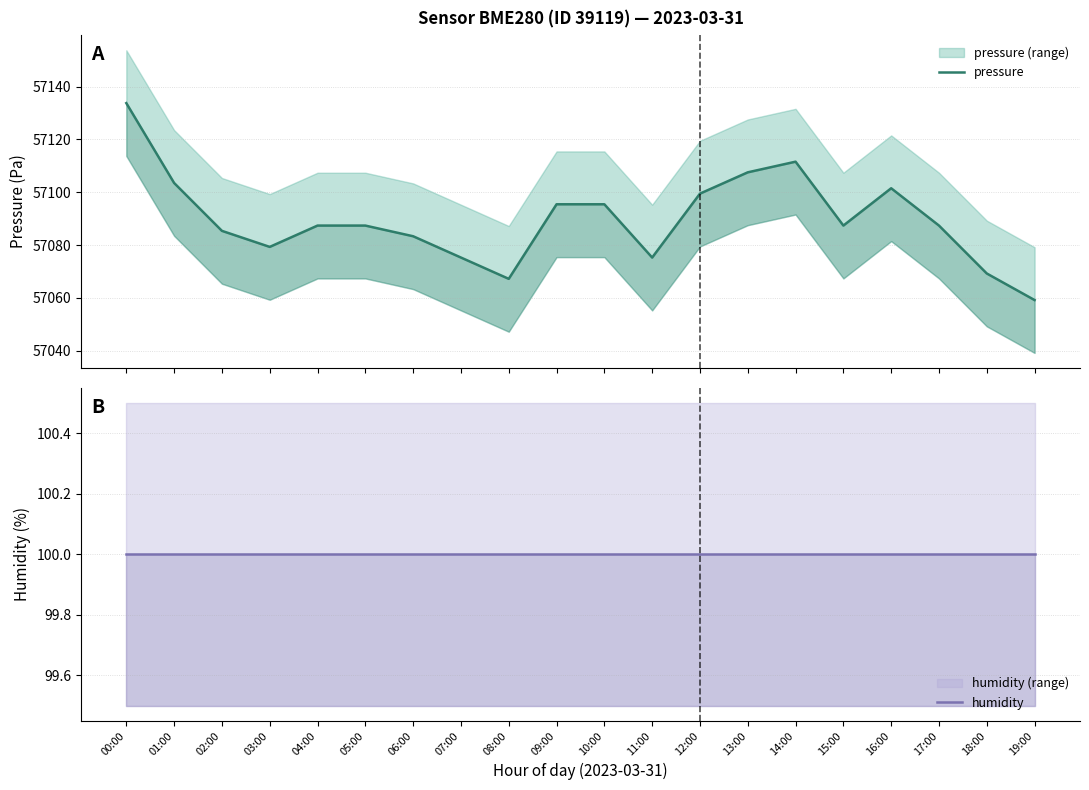

At which category is the sum across all series the highest?

00:00